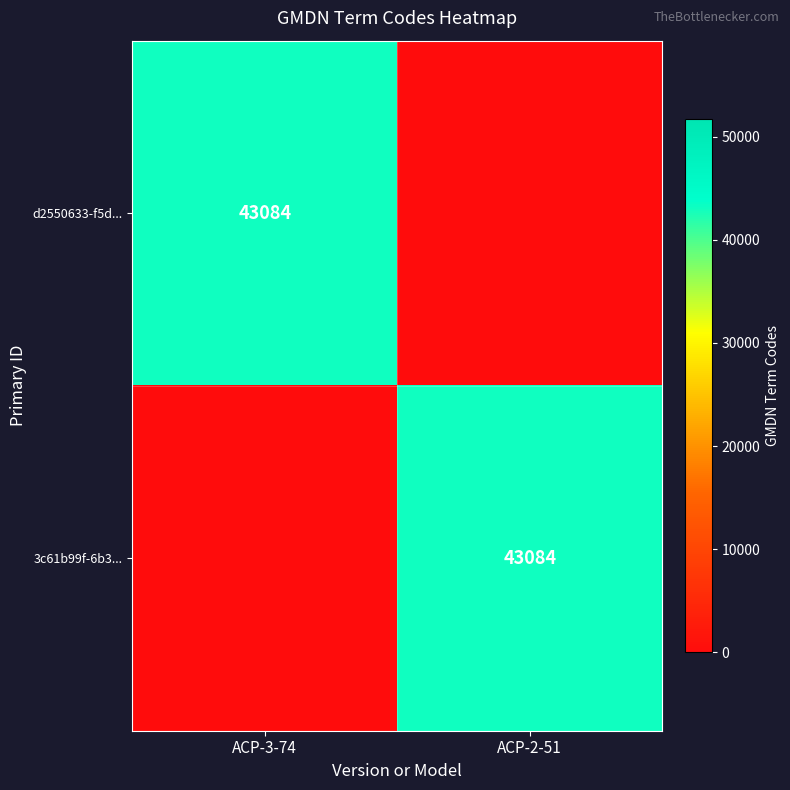

True or false: d2550633-f5d... has a value of 43084 at ACP-3-74.

True